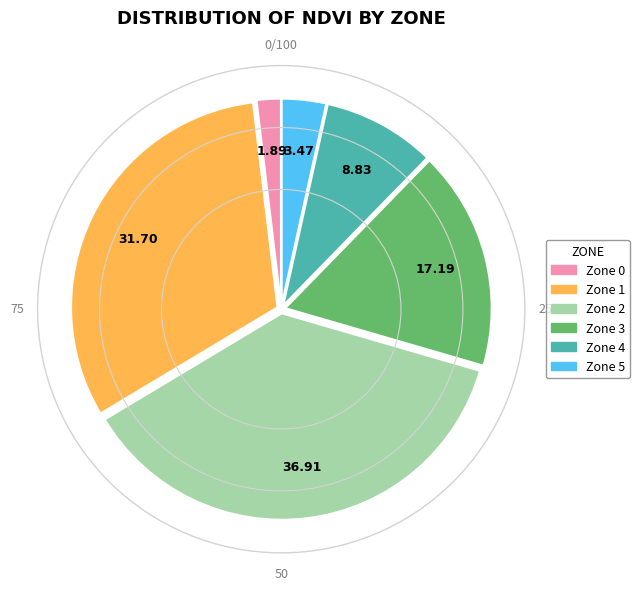

Does any single category account for the majority?

No